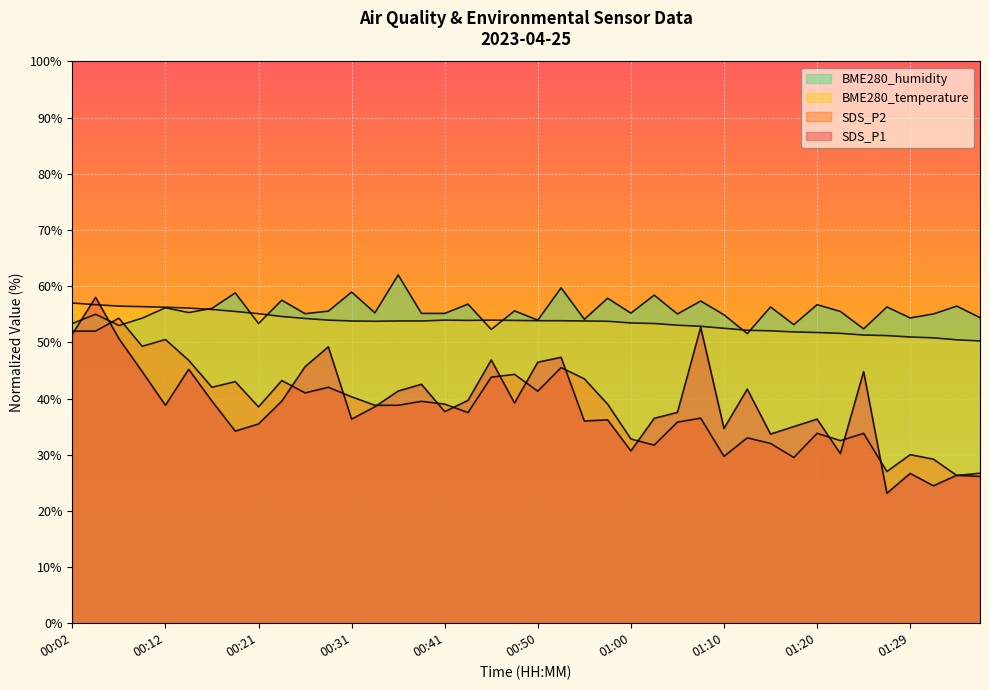

What is the difference between the SDS_P1 values at 01:00 and 00:09?

14.1